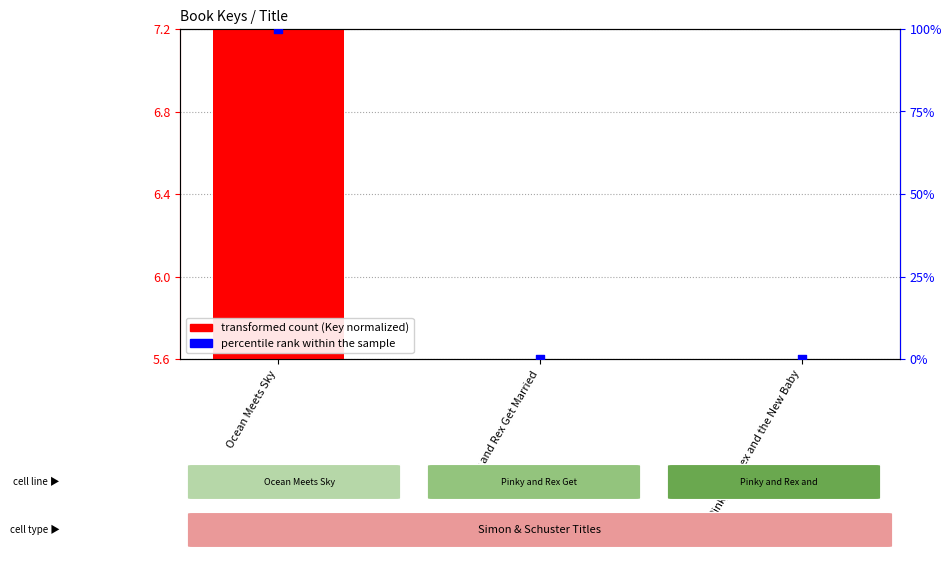

Which series reaches the minimum Y coordinate?

transformed count (Key normalized)